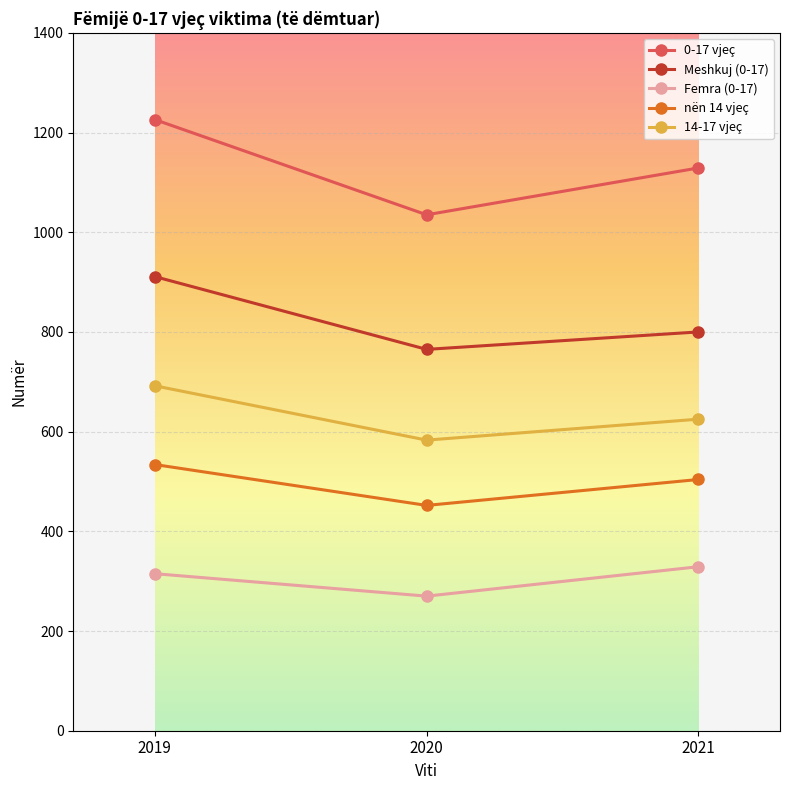

Which series has the largest range (max minus min)?

0-17 vjeç